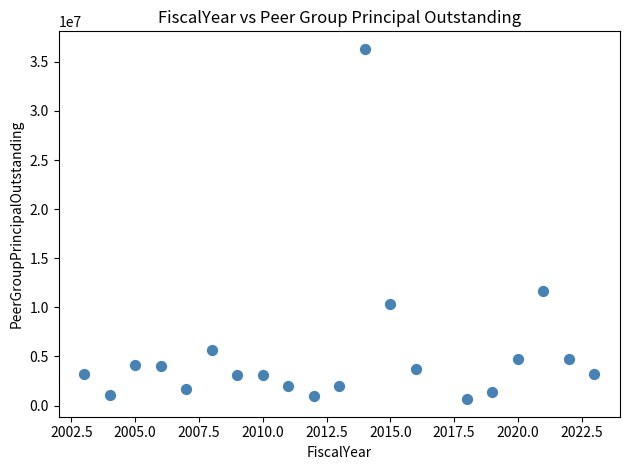

What Y value in the scatter plot is closest to 18485000?

11685251